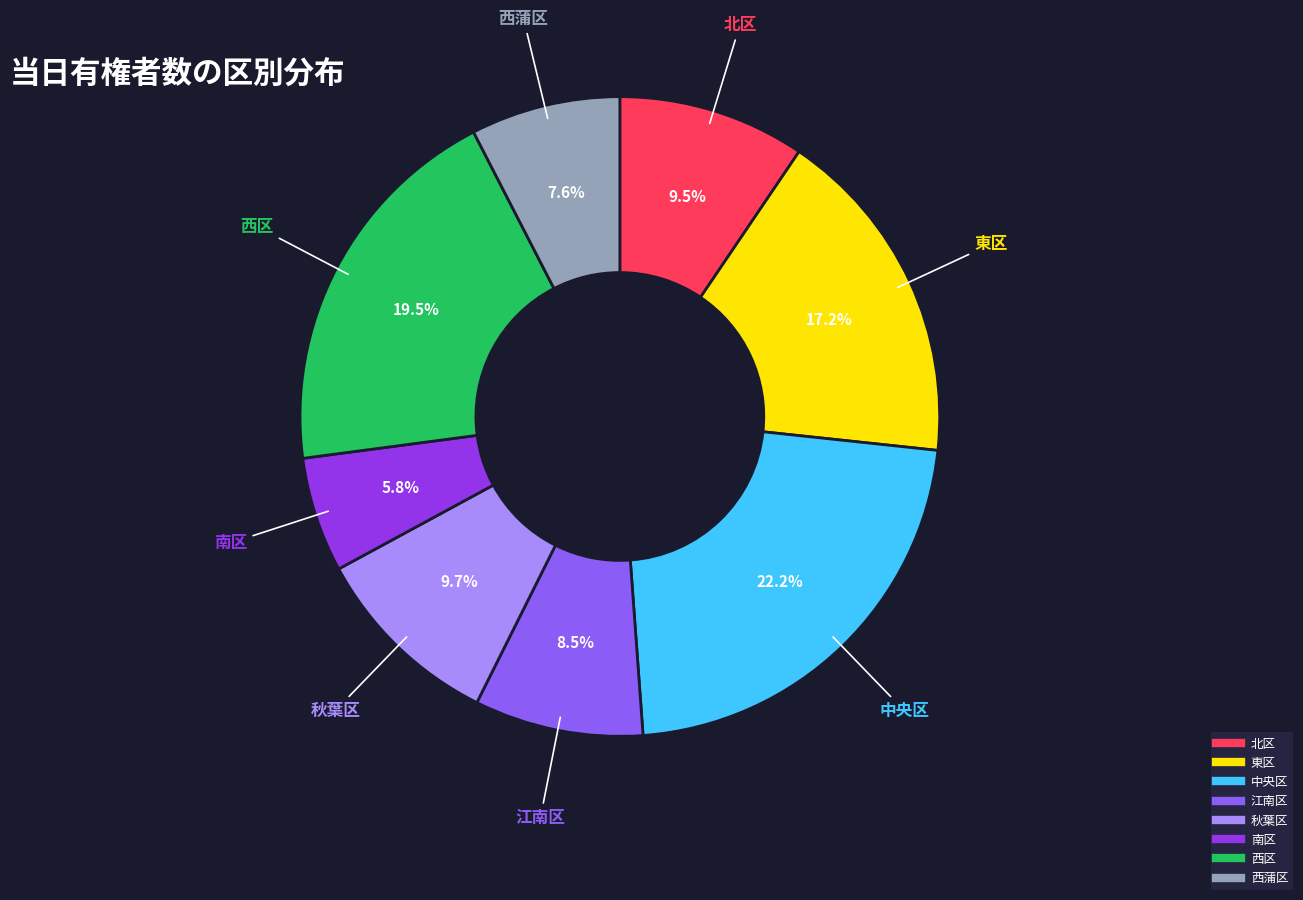

What is the smallest slice in the pie chart?

南区